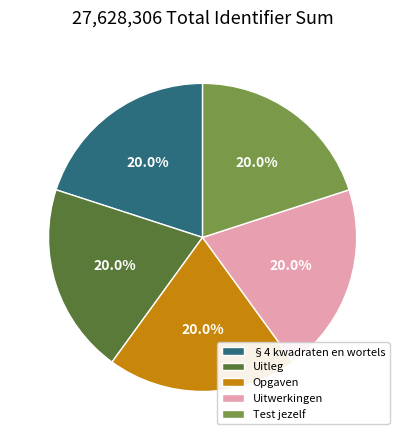

What percentage do Uitleg and Uitwerkingen together represent?

40.0%